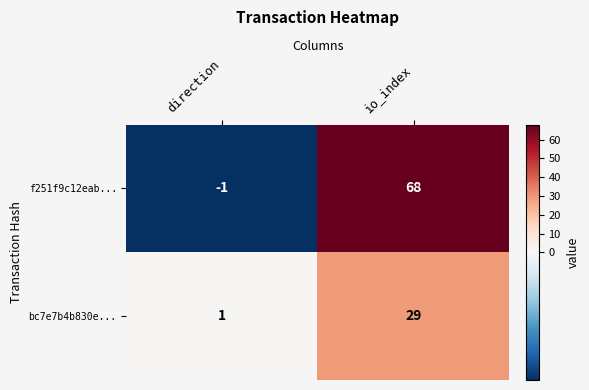

What is the sum of the bc7e7b4b830e... values at direction and io_index?

30